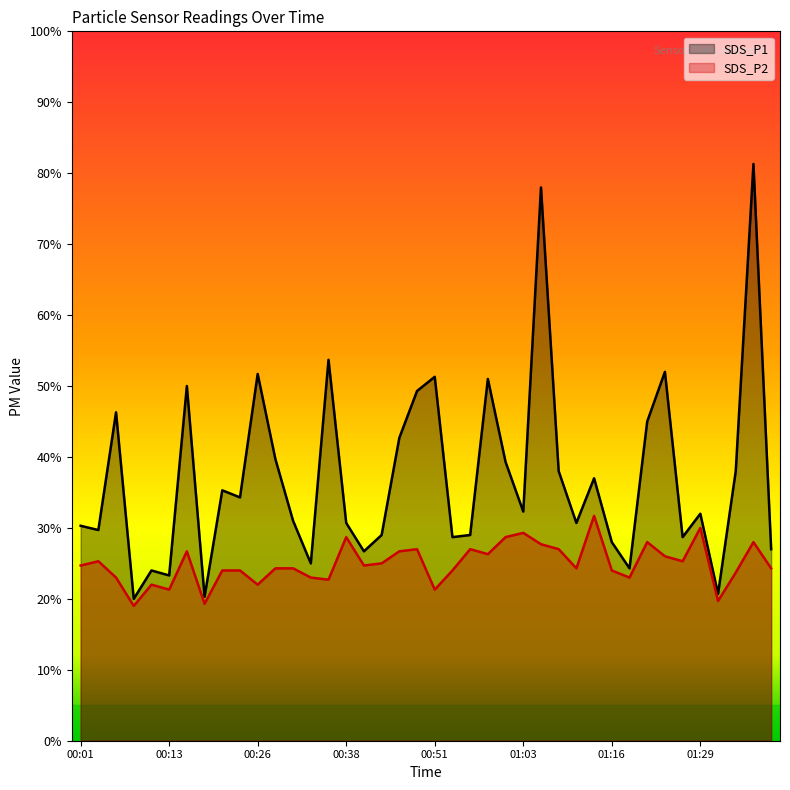

What is the total value across all series at 00:08?

3.9